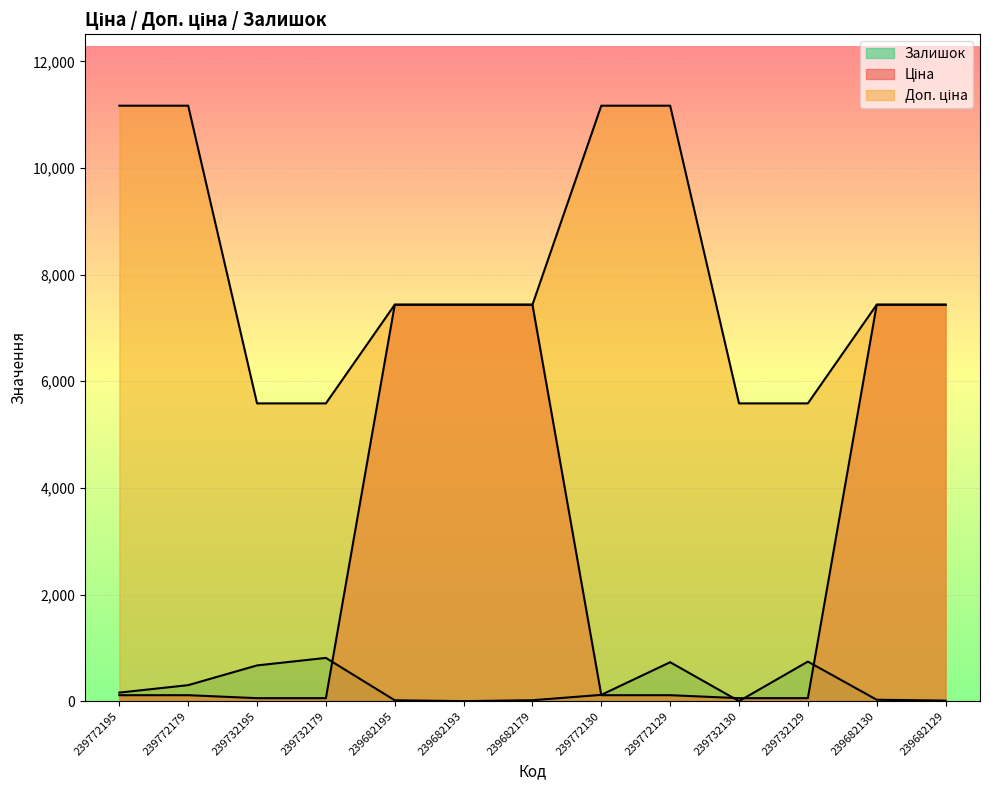

What is the difference between the highest and lowest values at 239732195?

5529.1